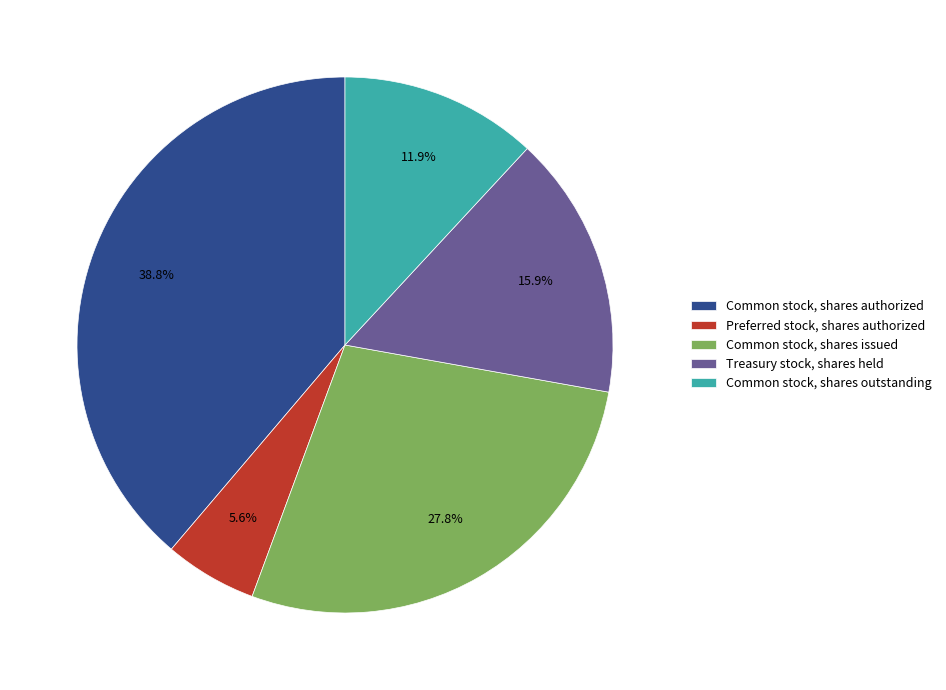

Approximately how many times larger is the value at Common stock, shares outstanding compared to Preferred stock, shares authorized?

2.1